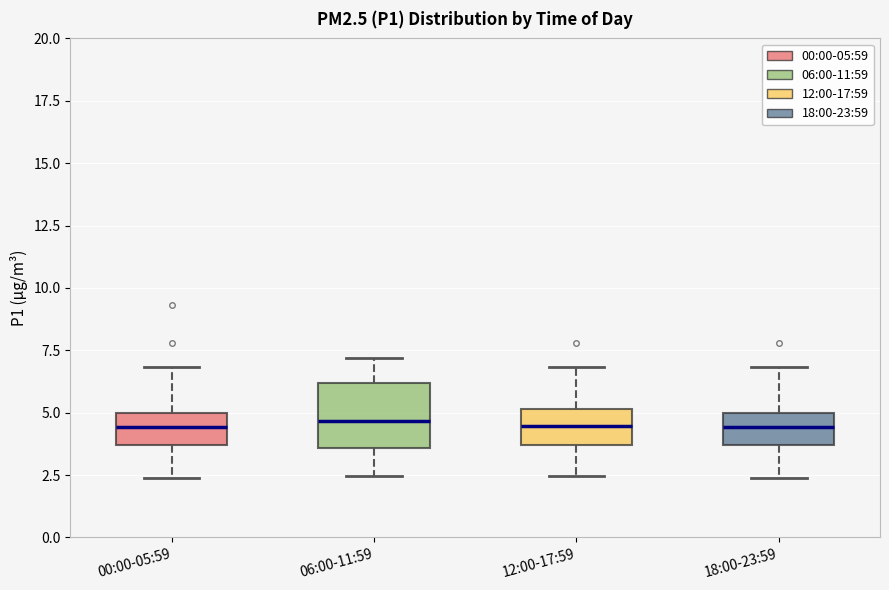

Where is the lower edge of the box for 06:00-11:59 on the y-axis? The values are not printed on the chart, so give them approximately, as read against the axis.

3.5